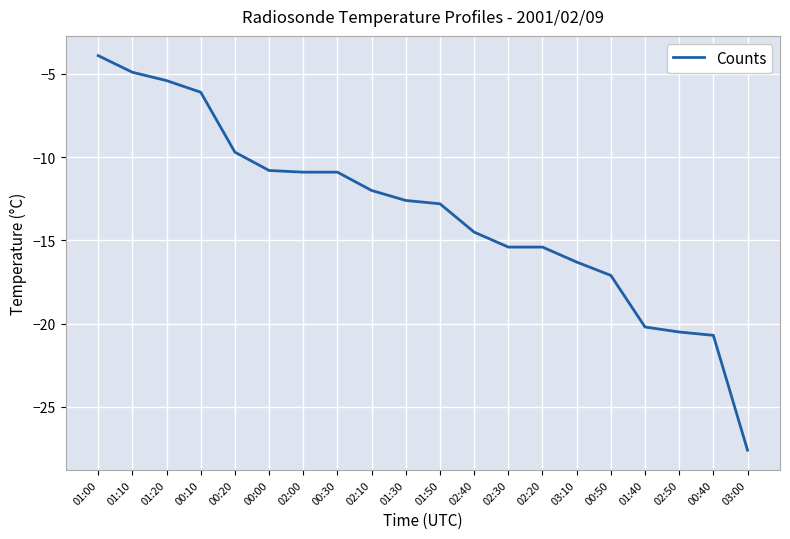

What is the difference between the values at 01:10 and 02:50?

15.6